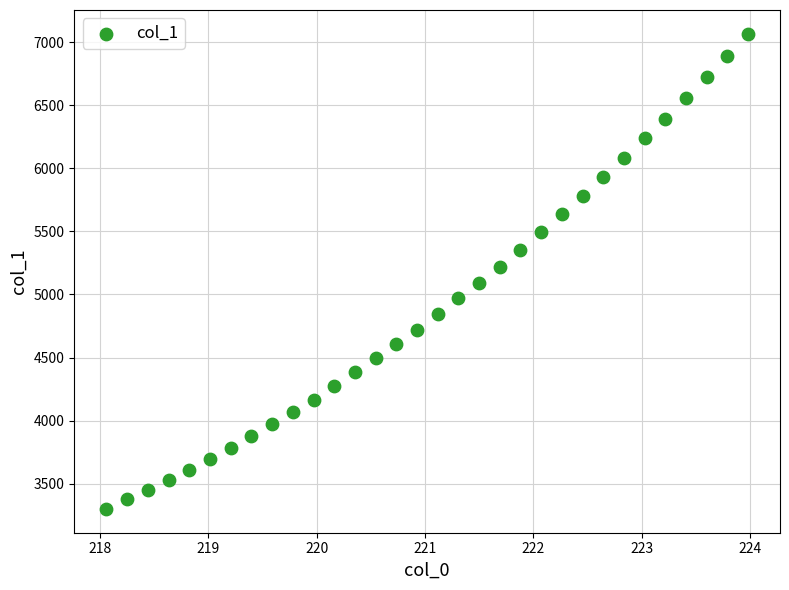

What is the range of X values (max minus min)?

5.9